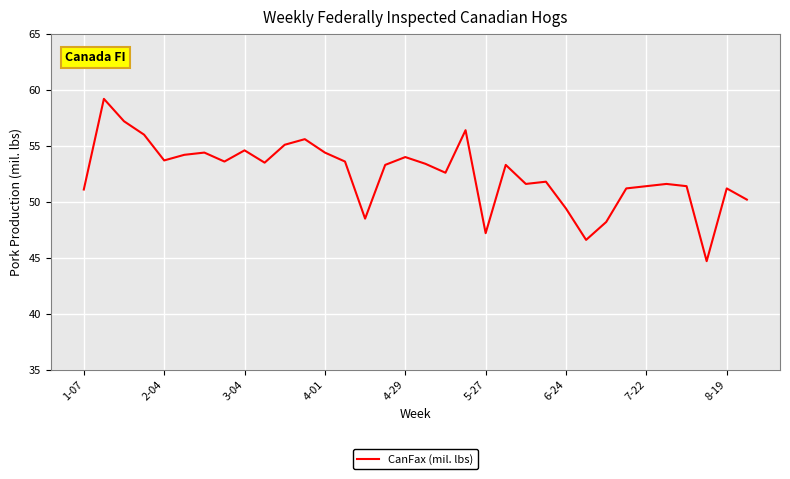

What is the difference between the maximum and minimum values?

14.5